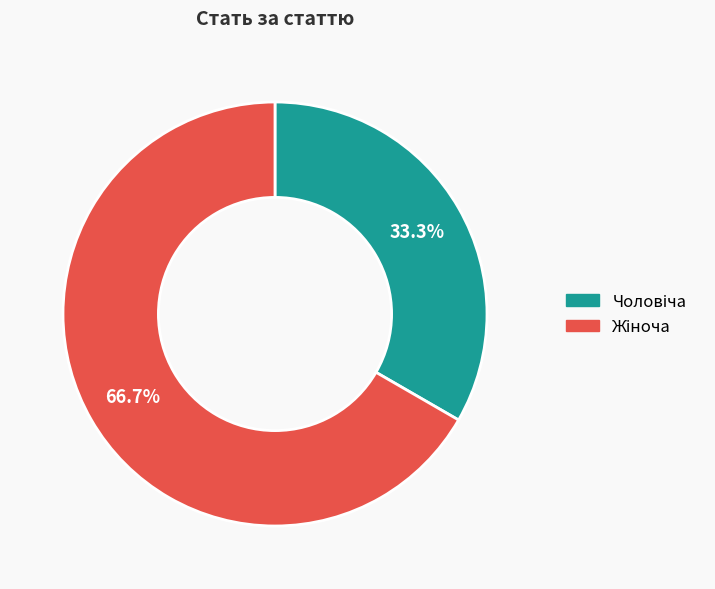

Is there any slice that represents more than half of the pie?

Yes